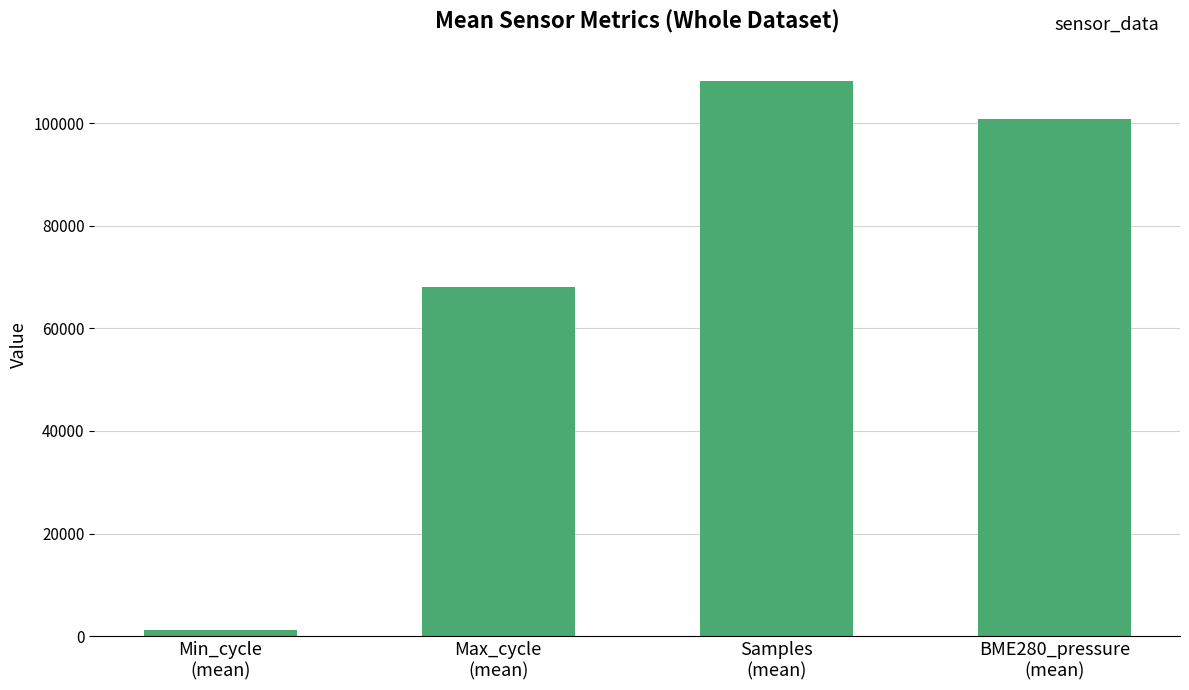

Which category has the lowest value across all series?

Min_cycle
(mean)